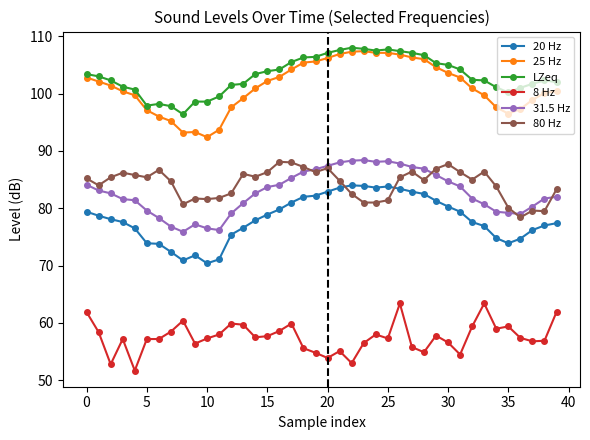

True or false: 20 Hz and 25 Hz cross at least once.

False